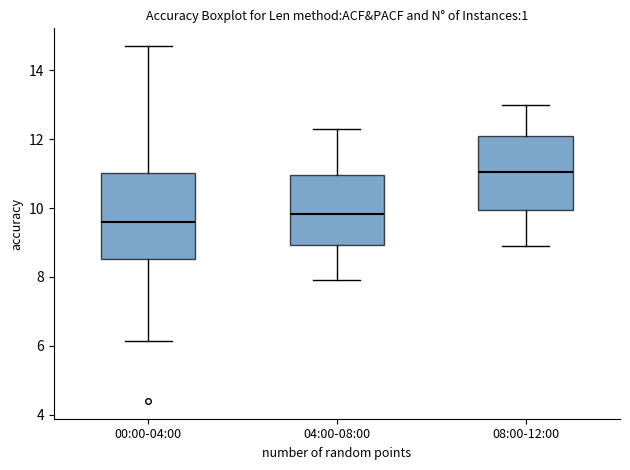

Which box's median line is the highest?

08:00-12:00